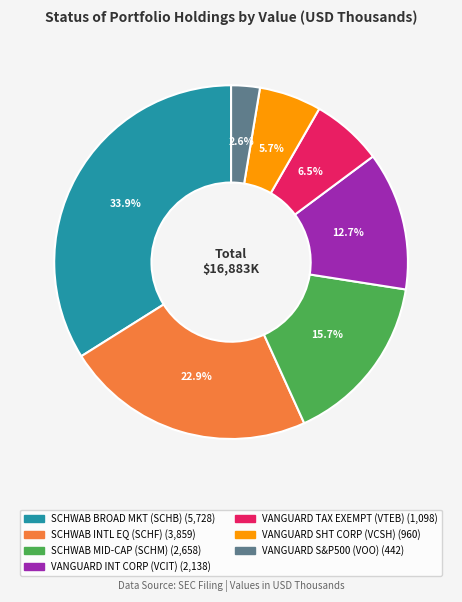

Does any single category account for the majority?

No